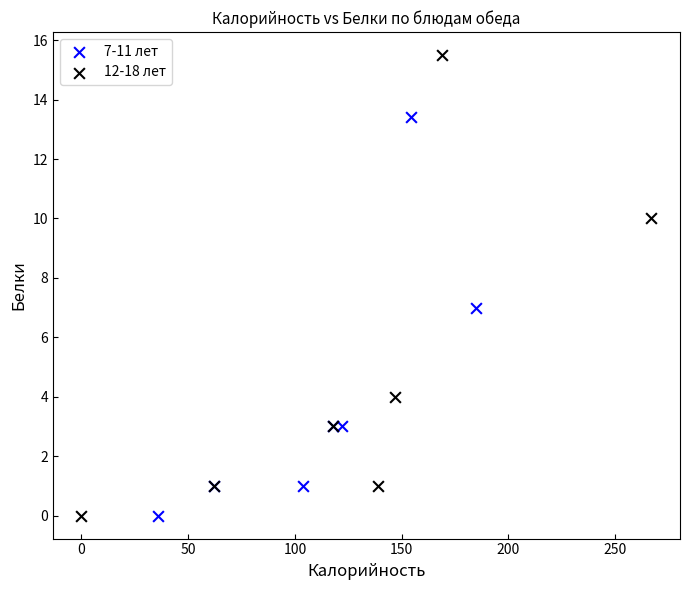

Which series reaches the maximum Y coordinate?

12-18 лет